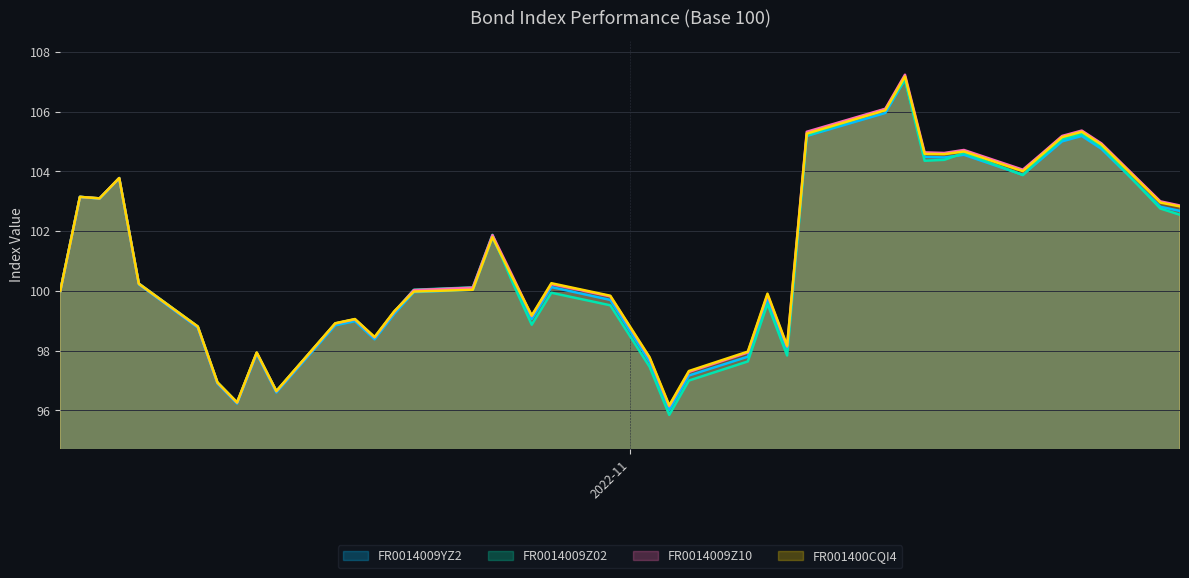

How many data points does each series have?

40